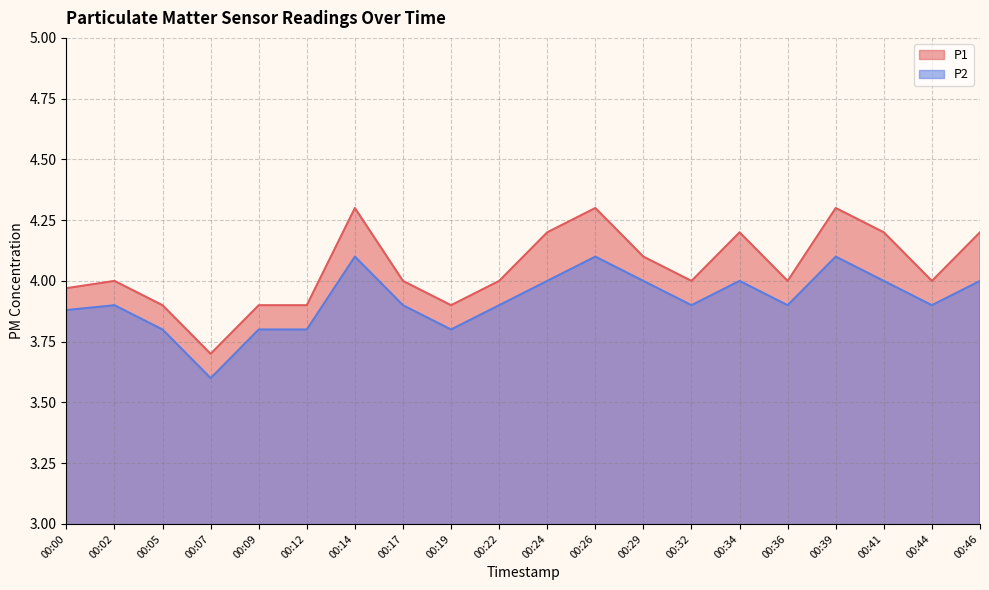

Which series has the largest range (max minus min)?

P1